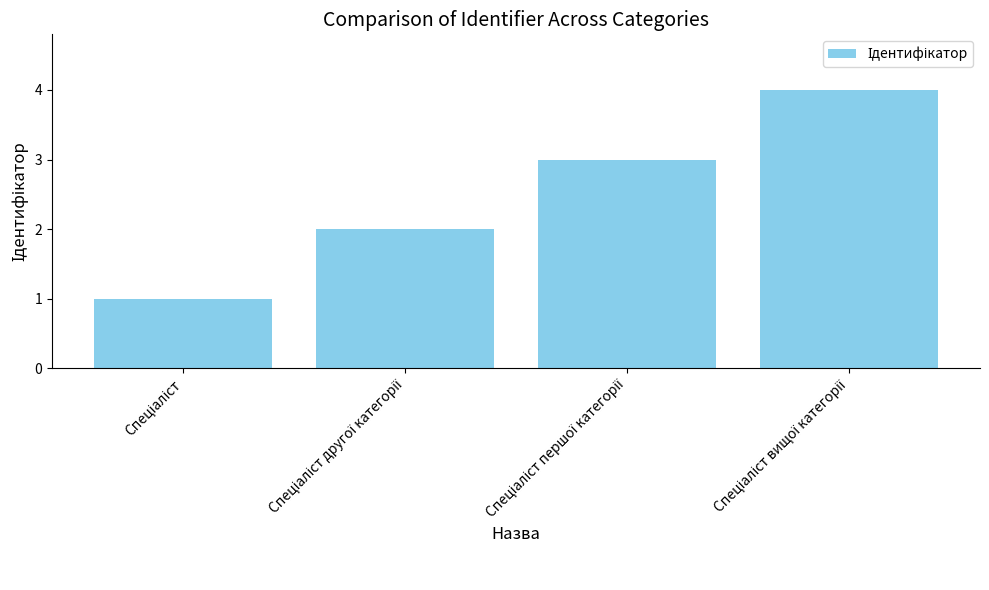

What is the maximum value shown in the chart?

4